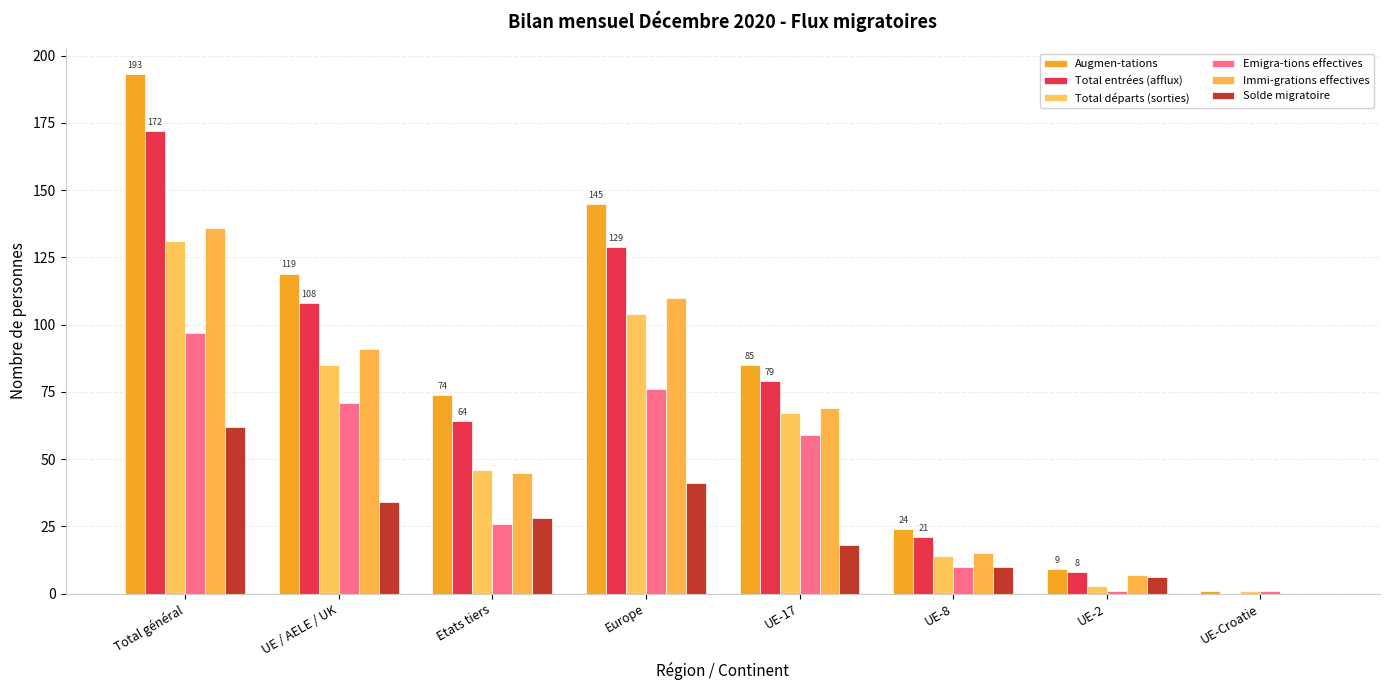

List the labels in order of Total entrées (afflux) value, smallest first.

UE-Croatie, UE-2, UE-8, Etats tiers, UE-17, UE / AELE / UK, Europe, Total général